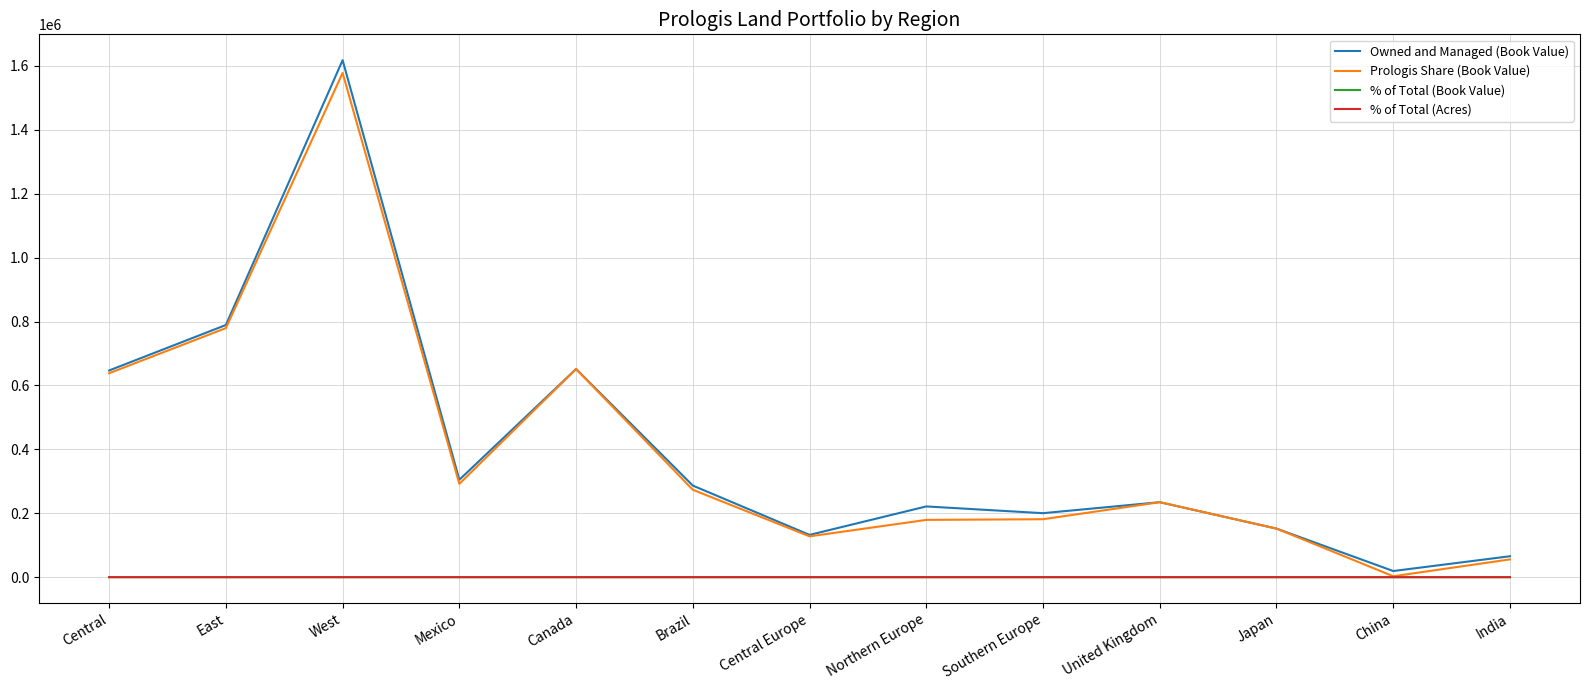

The Owned and Managed (Book Value) series shows 70362.9 at Japan. True or false?

False